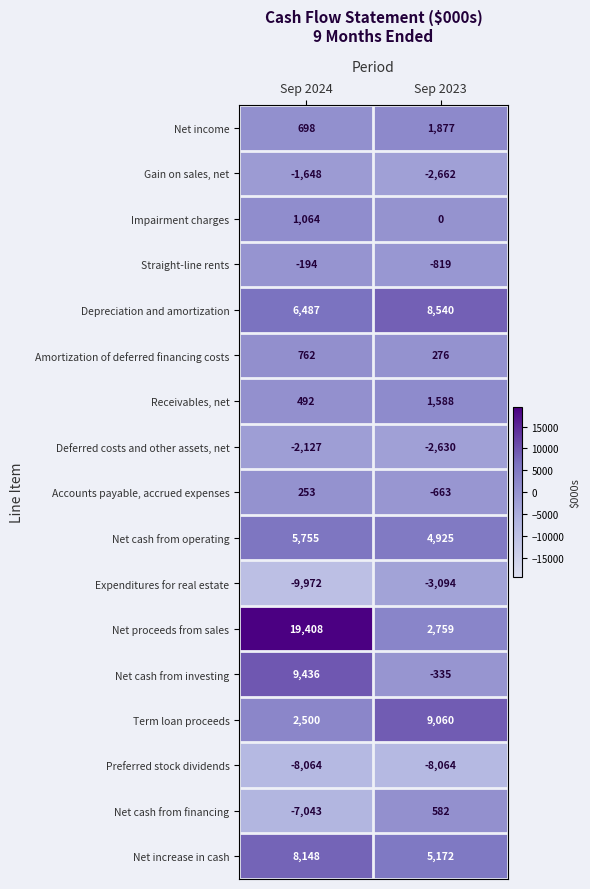

Which series has the largest total across all categories?

Net proceeds from sales